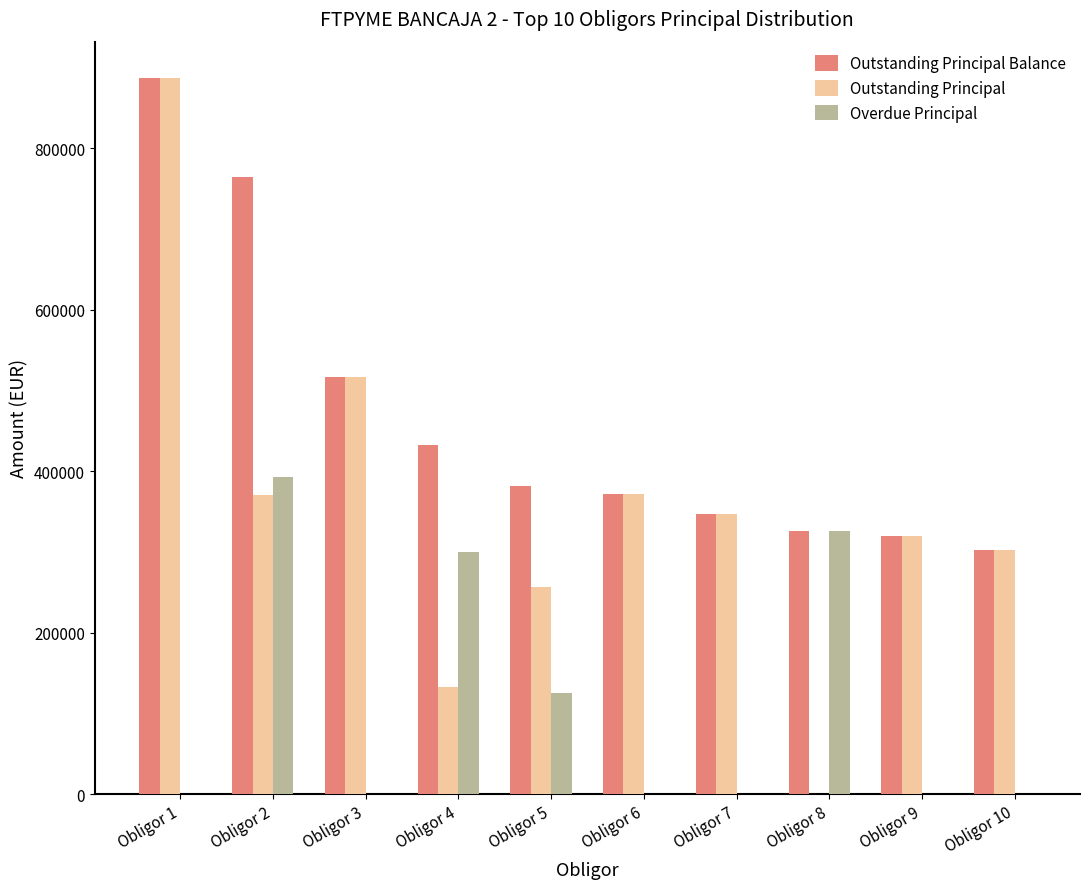

What is the sum of the Outstanding Principal values at Obligor 2 and Obligor 6?

743469.6